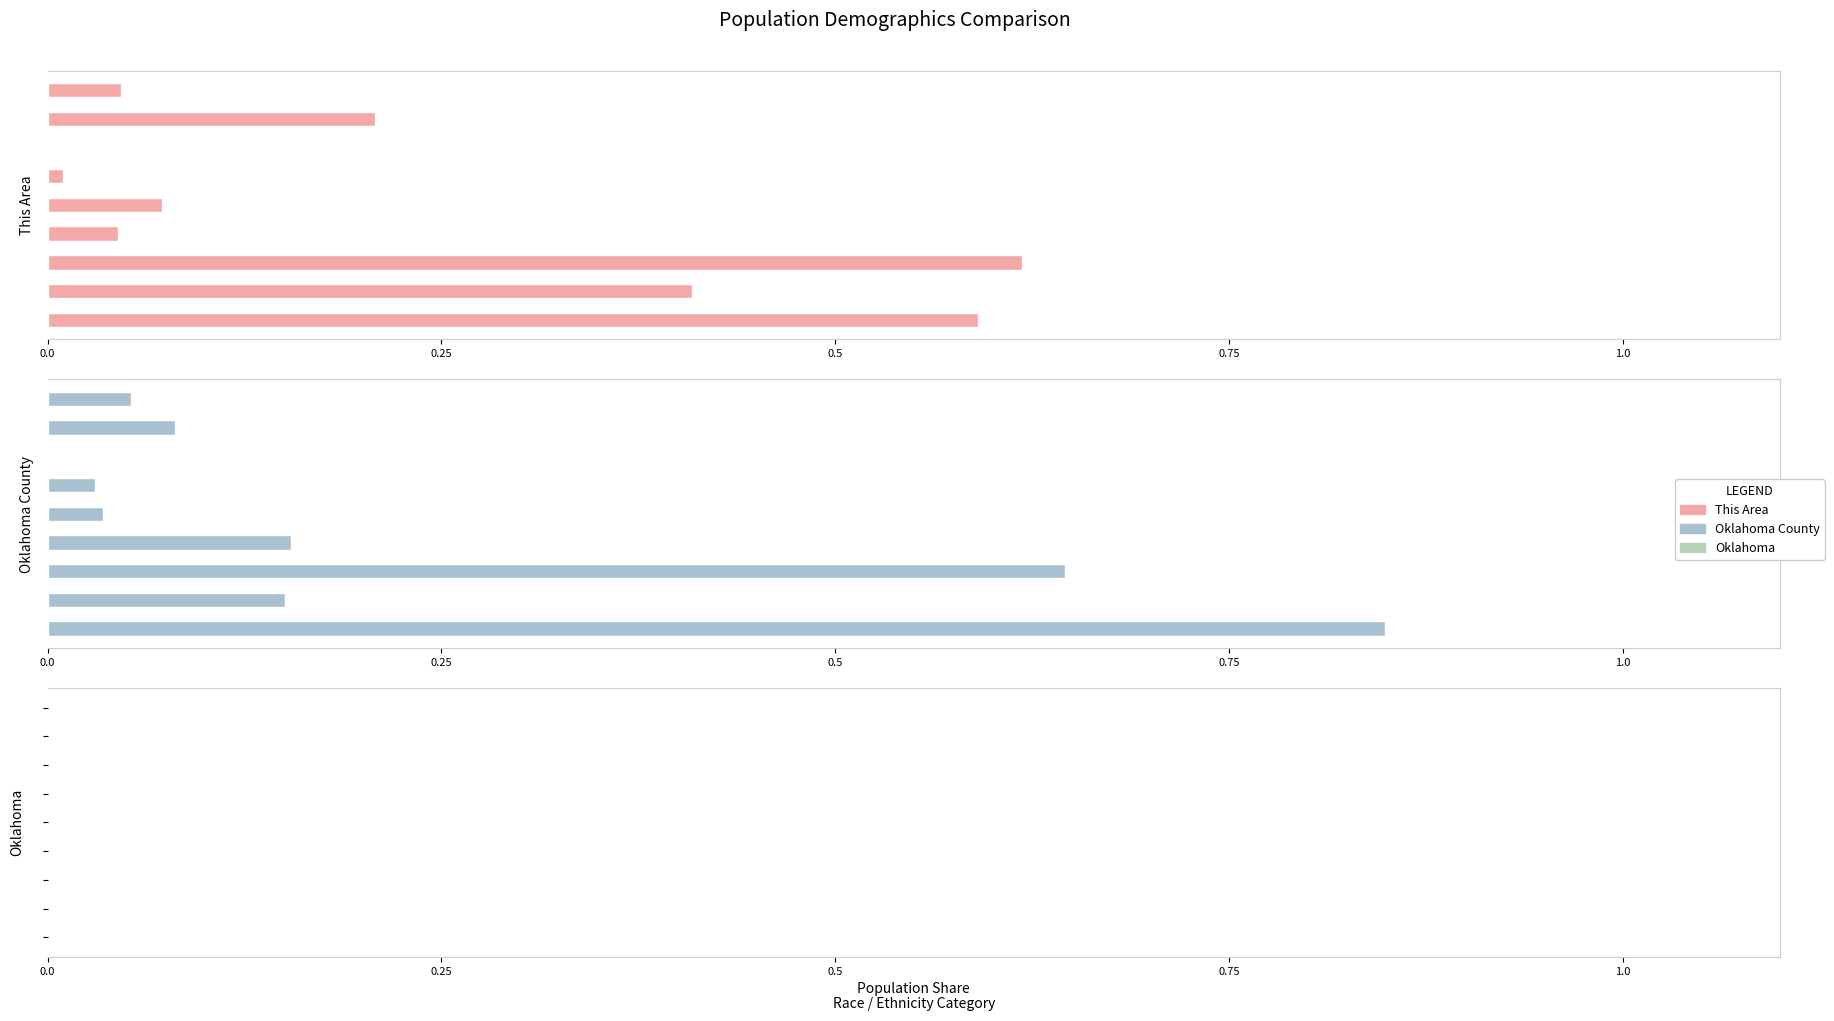

How many positive values does the This Area series have?

8